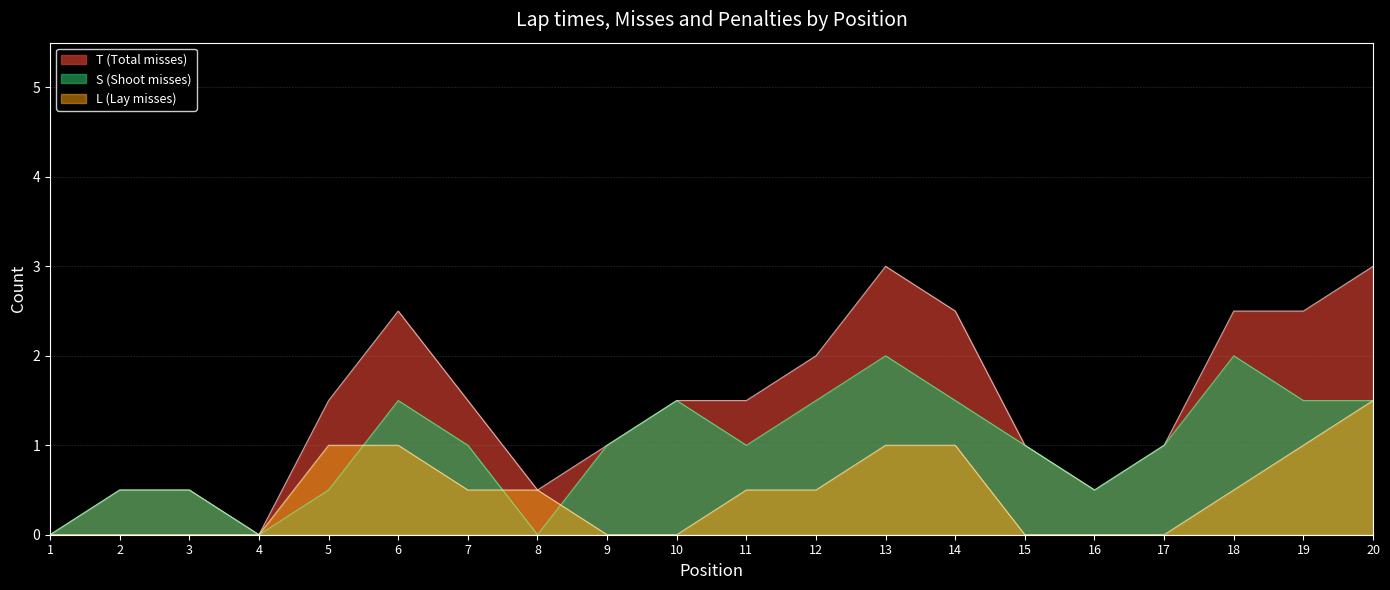

What is the maximum value shown in the chart?

3.0